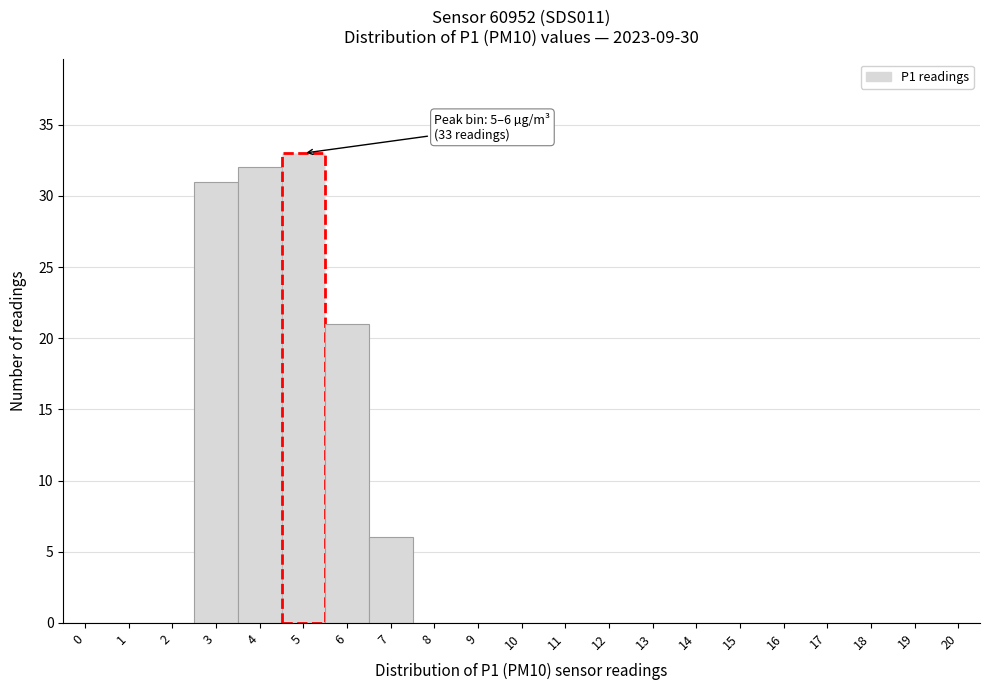

Reading left to right, extract all data points from this chart.

0=0	1=0	2=0	3=31	4=32	5=33	6=21	7=6	8=0	9=0	10=0	11=0	12=0	13=0	14=0	15=0	16=0	17=0	18=0	19=0	20=0